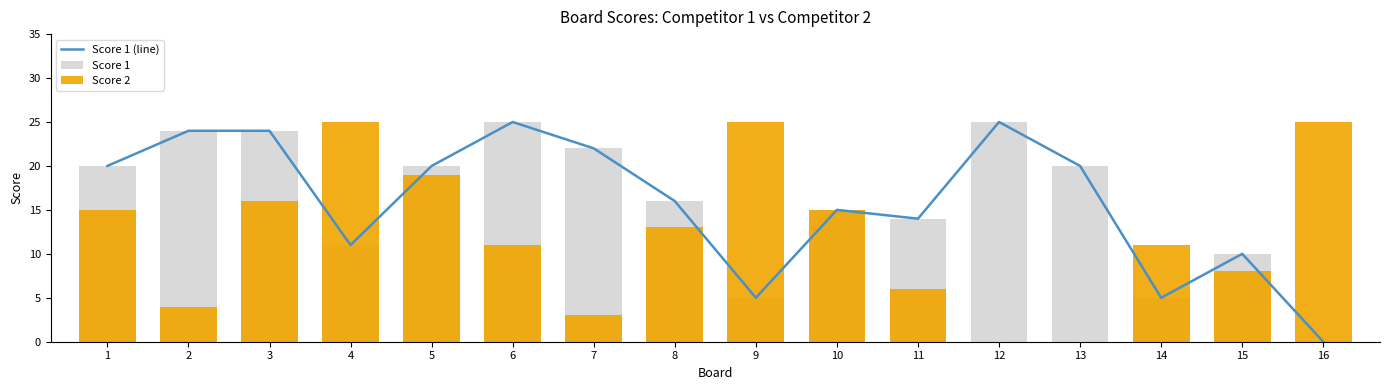

Reading right to left, transcribe all the data shown in this chart.

Score 1 (line): 16=0	15=10	14=5	13=20	12=25	11=14	10=15	9=5	8=16	7=22	6=25	5=20	4=11	3=24	2=24	1=20
Score 1: 16=0	15=10	14=5	13=20	12=25	11=14	10=15	9=5	8=16	7=22	6=25	5=20	4=11	3=24	2=24	1=20
Score 2: 16=25	15=8	14=11	13=0	12=0	11=6	10=15	9=25	8=13	7=3	6=11	5=19	4=25	3=16	2=4	1=15